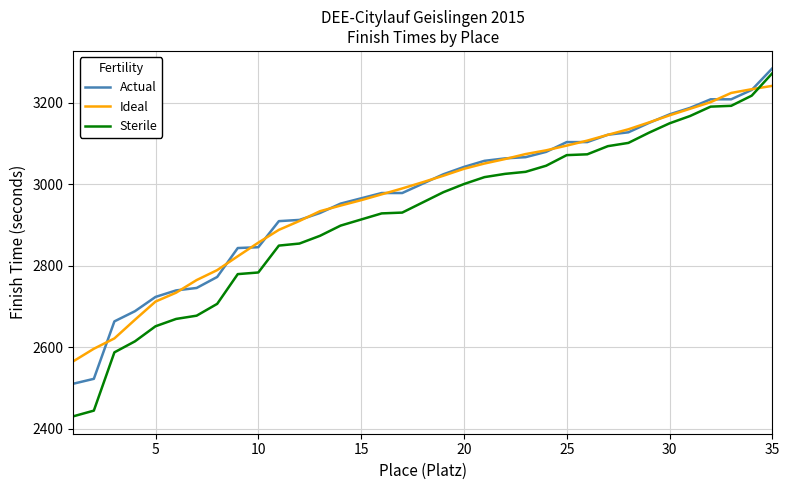

What is the minimum value shown in the chart?

2430.0